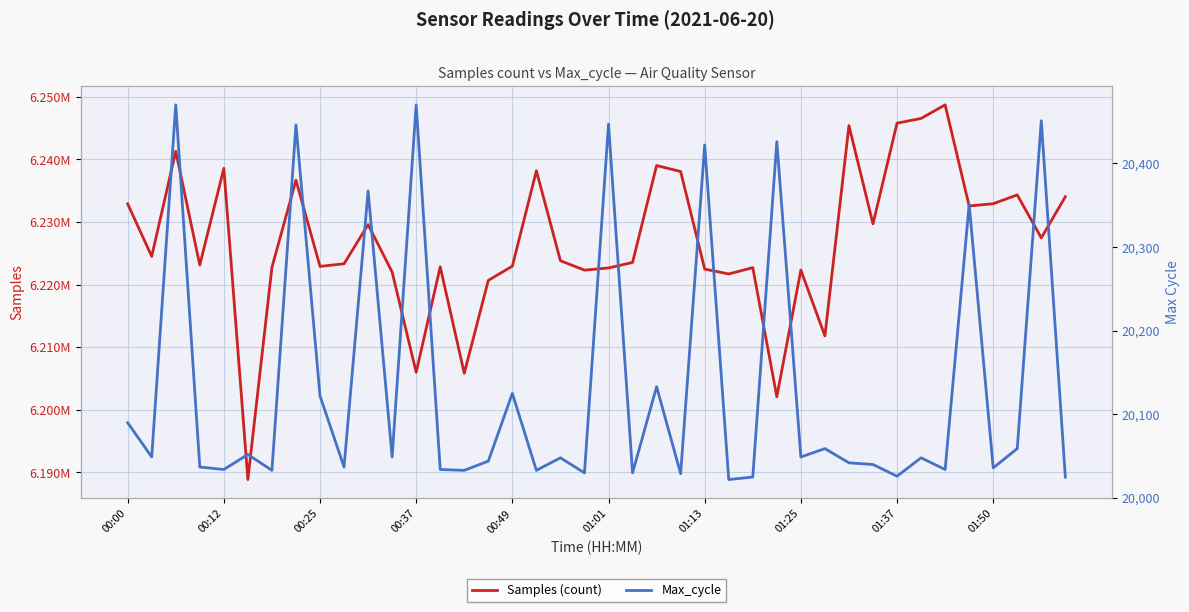

True or false: Samples (count) and Max_cycle intersect in this chart.

False